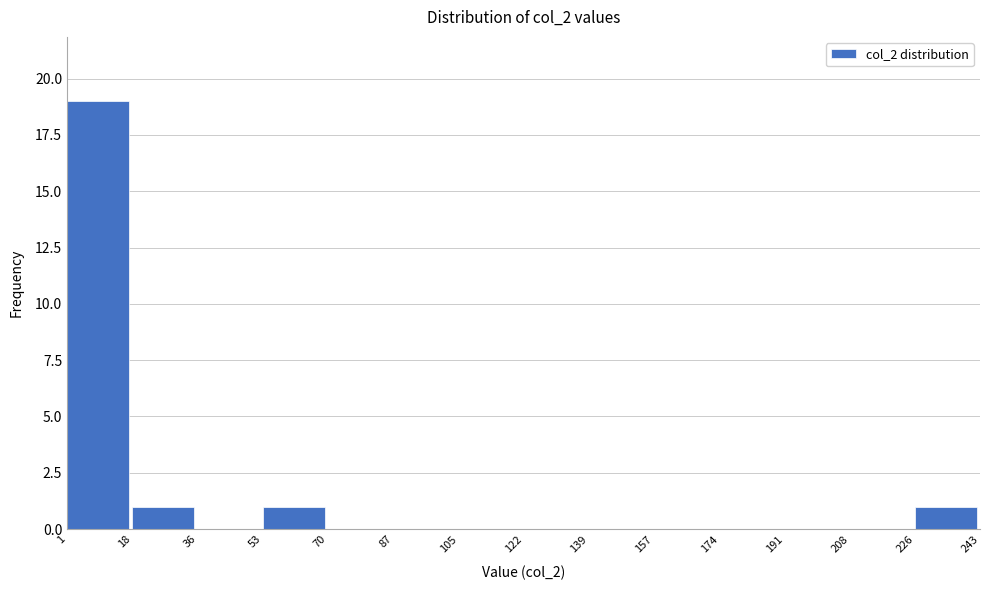

How tall is the bar that spans 53 to 70 on the x-axis? The values are not printed on the chart, so give them approximately, as read against the axis.

1